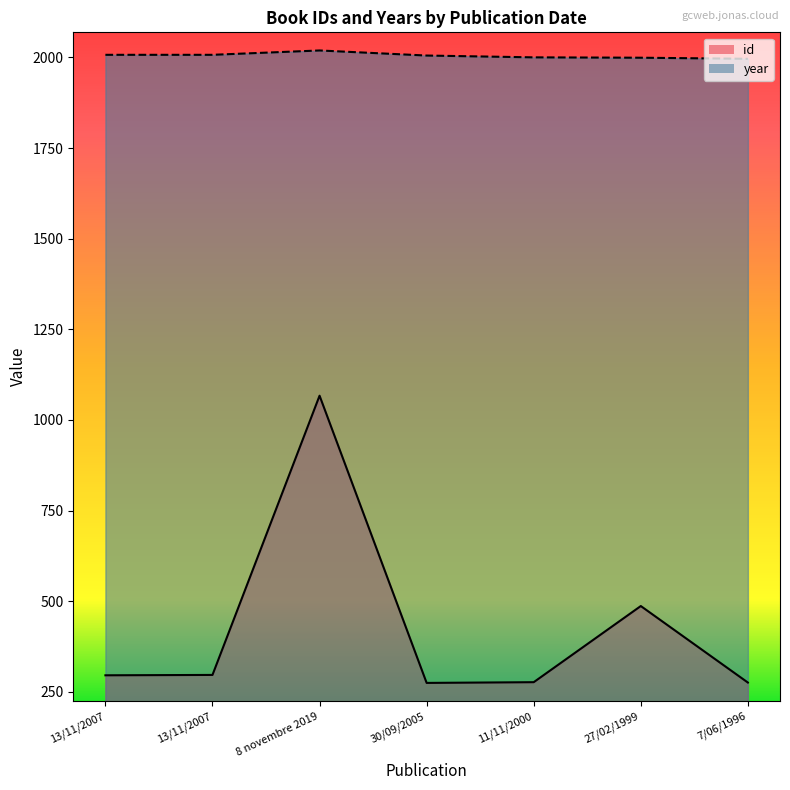

What is the difference between the maximum and minimum values in the year series?

23